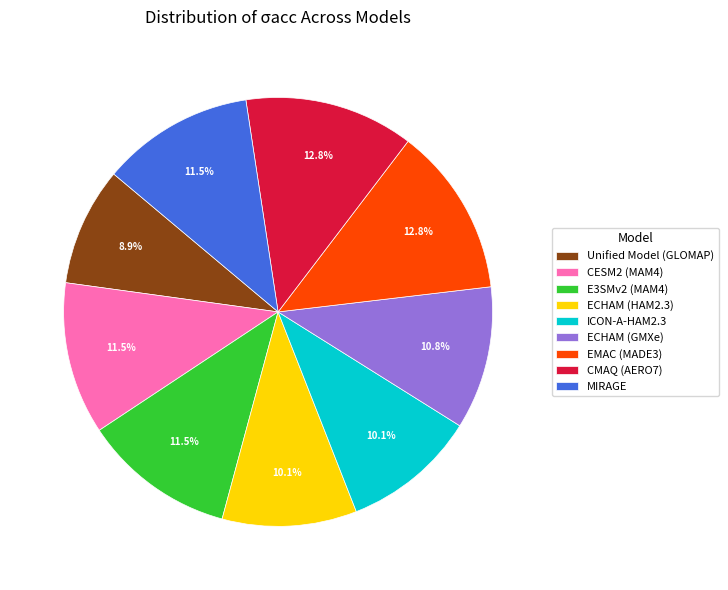

Between EMAC (MADE3) and E3SMv2 (MAM4), which is larger?

EMAC (MADE3)